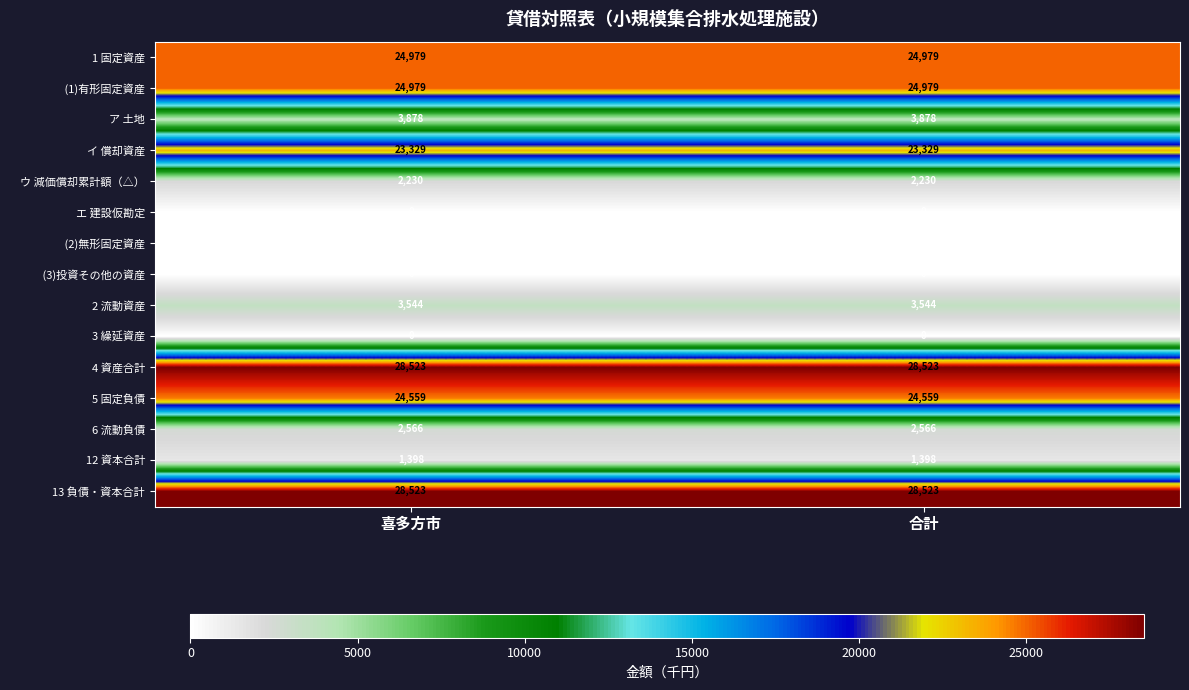

What is the minimum value for 6 流動負債?

2566